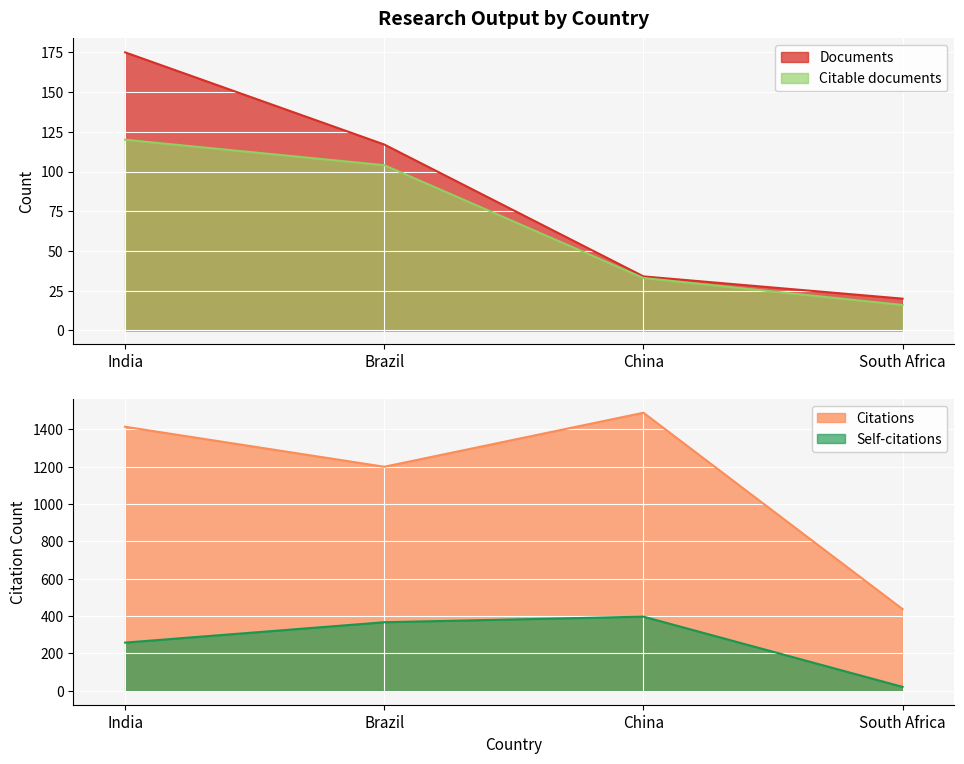

How many lines are shown in the chart?

4